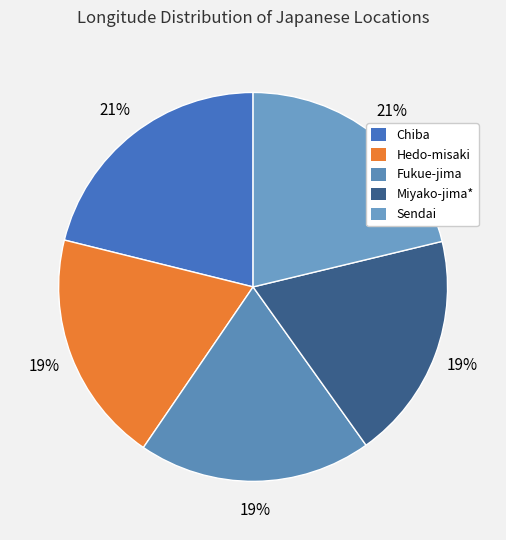

How many segments does this pie chart have?

5